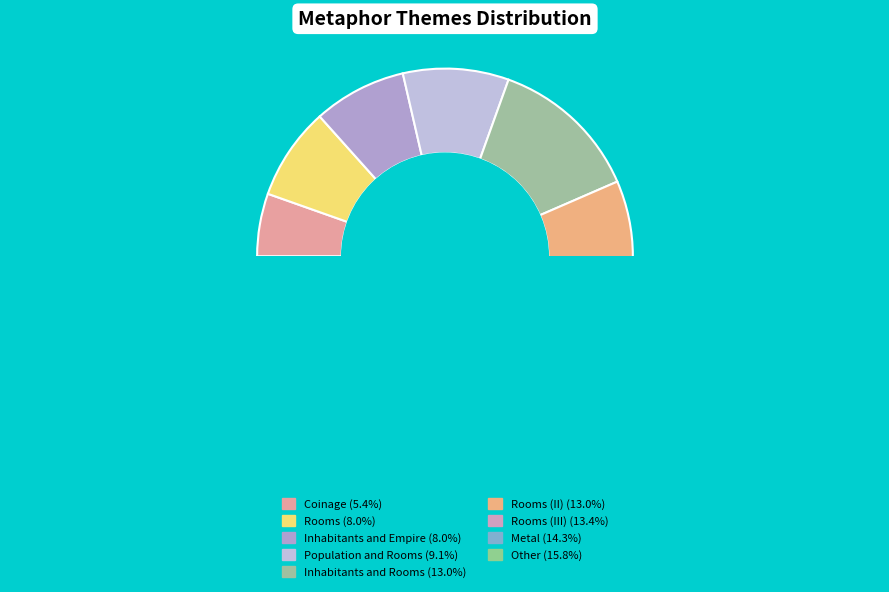

Combined, do Inhabitants and Empire and Rooms (III) account for over 50%?

No